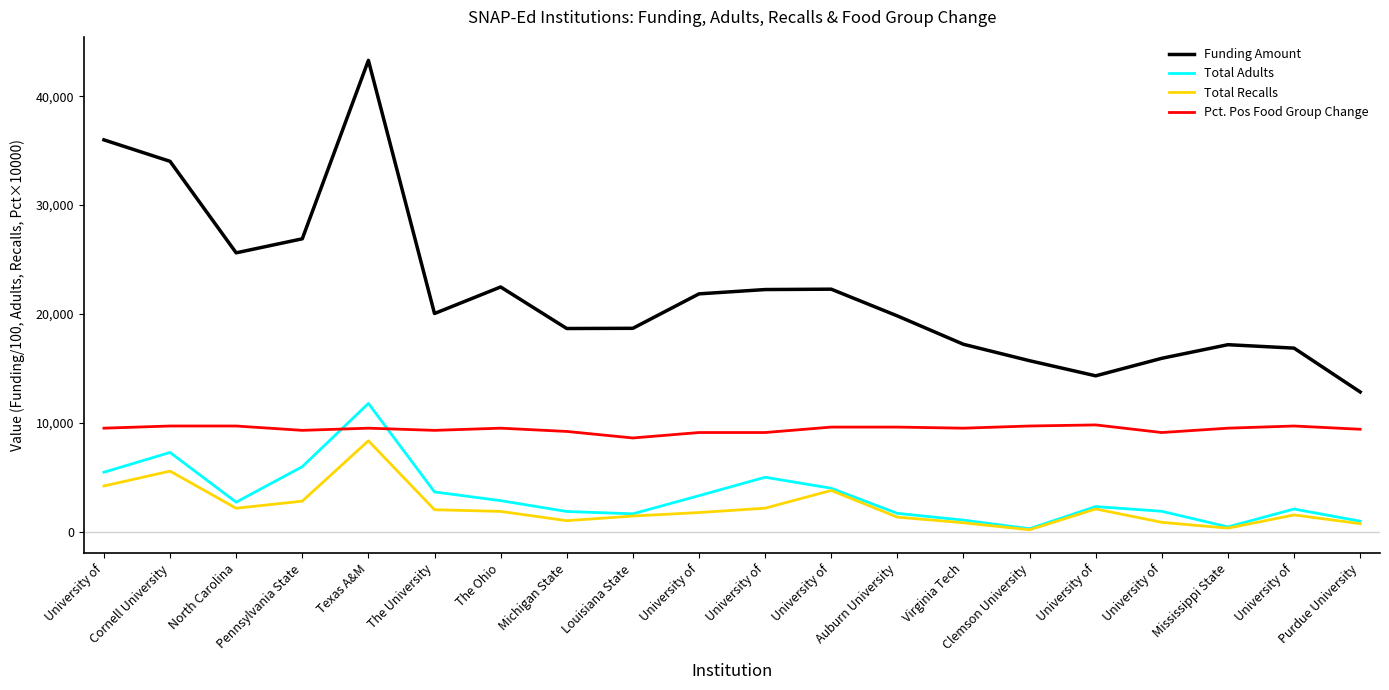

The value of Total Adults at The Ohio is 942.0. True or false?

False